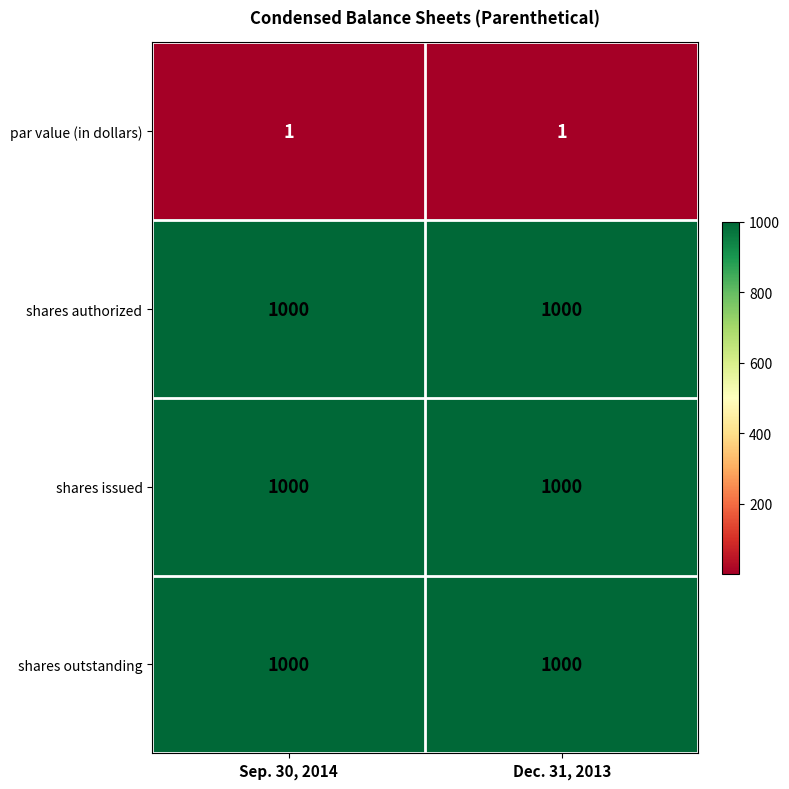

True or false: shares issued has a value of 1464 at Sep. 30, 2014.

False